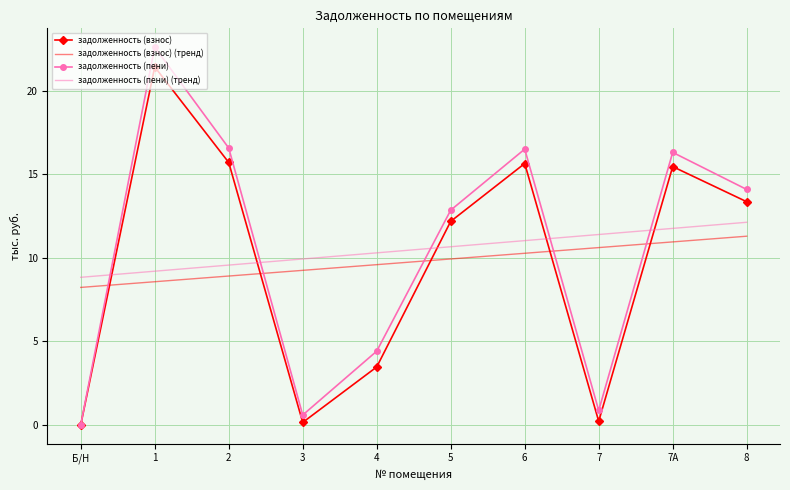

Which series has the widest spread of values?

задолженность (пени)